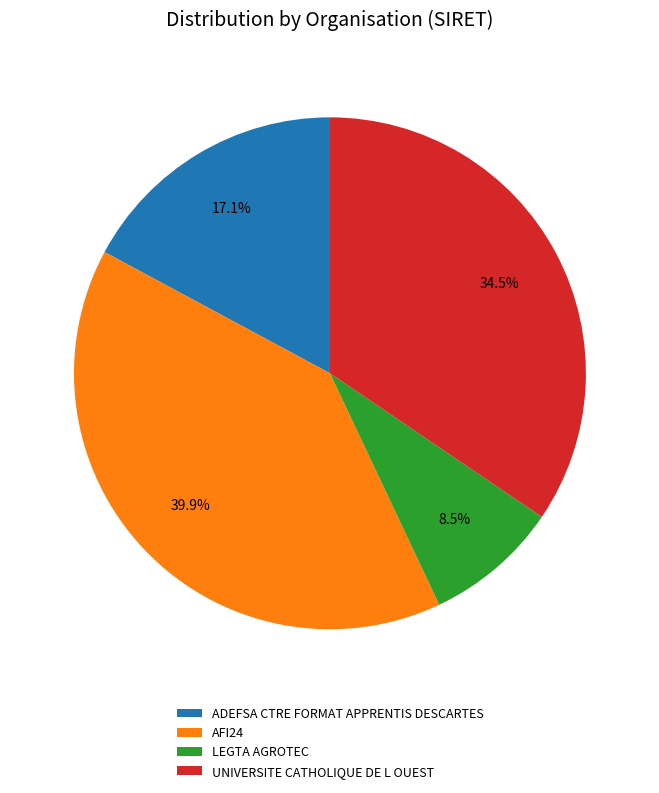

What is the total percentage of UNIVERSITE CATHOLIQUE DE L OUEST and LEGTA AGROTEC?

43.0%